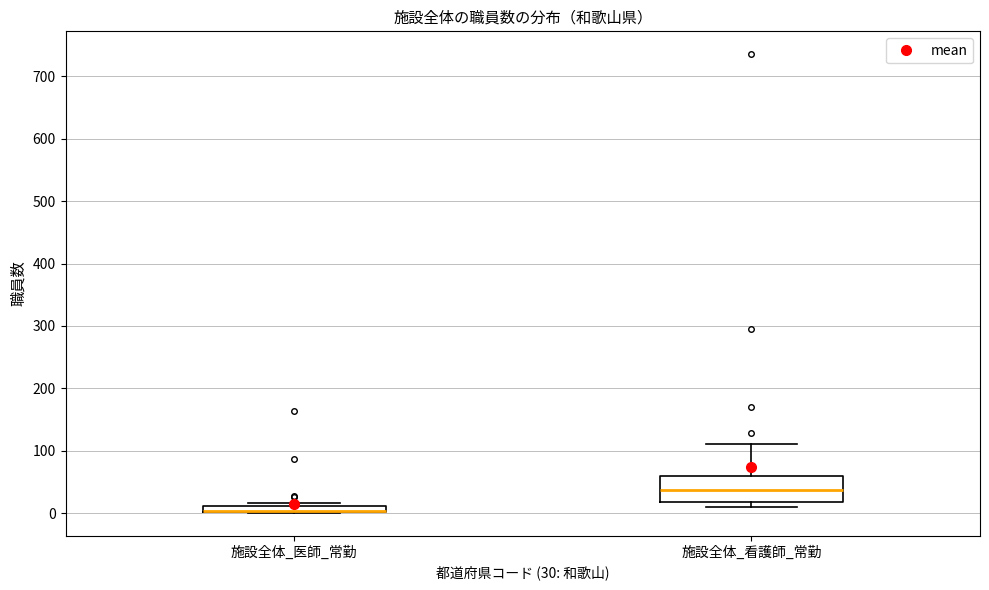

Comparing the boxes themselves (not the whiskers), which one is the tallest?

施設全体_看護師_常勤